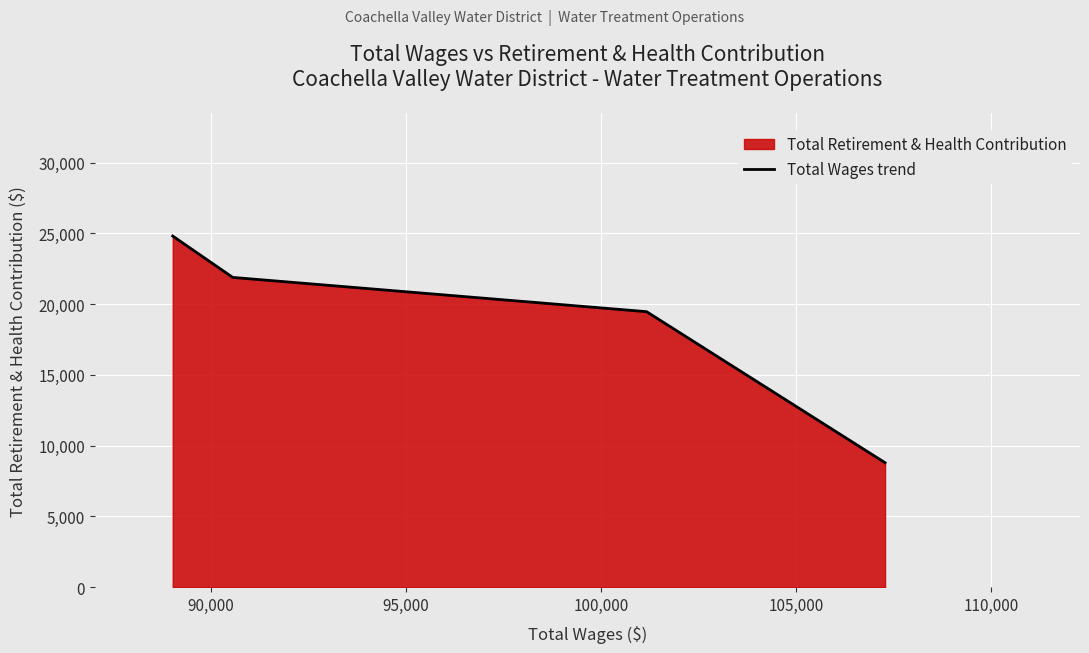

What is the maximum value shown in the chart?

24805